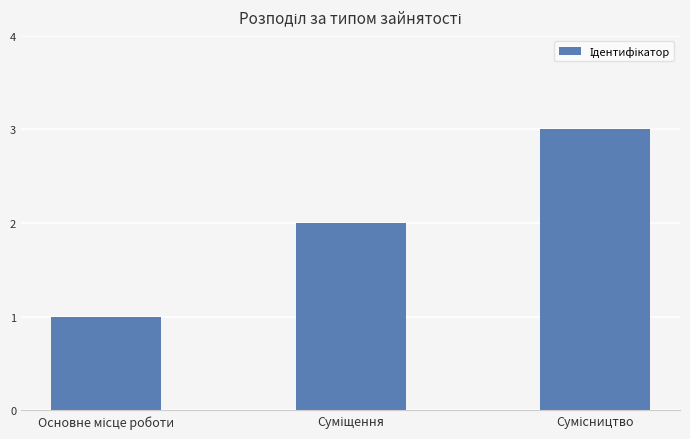

What is the value of the 3rd bar from the left?

3